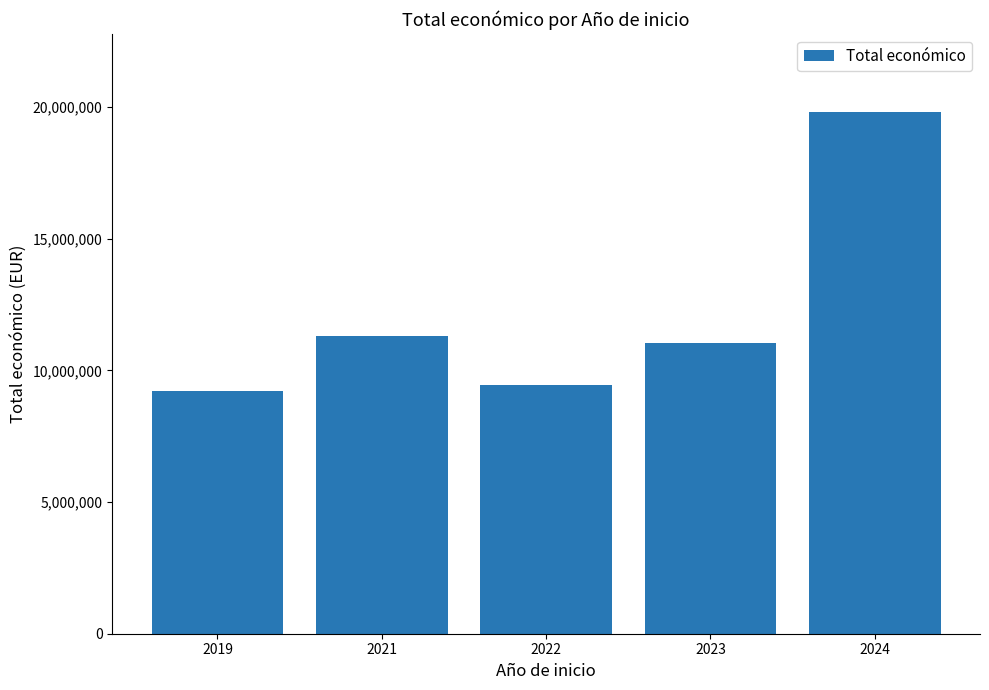

Reading left to right, extract all data points from this chart.

2019=9222136	2021=11298040	2022=9455703	2023=11053265	2024=19807063